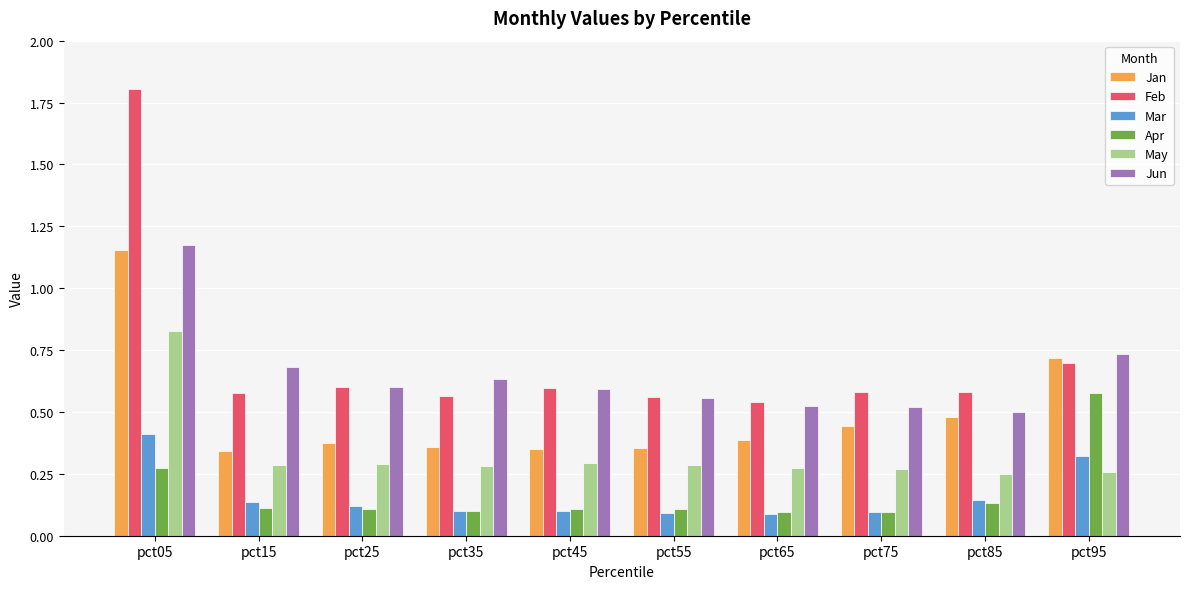

The Jun series shows 0.5 at pct85. True or false?

True